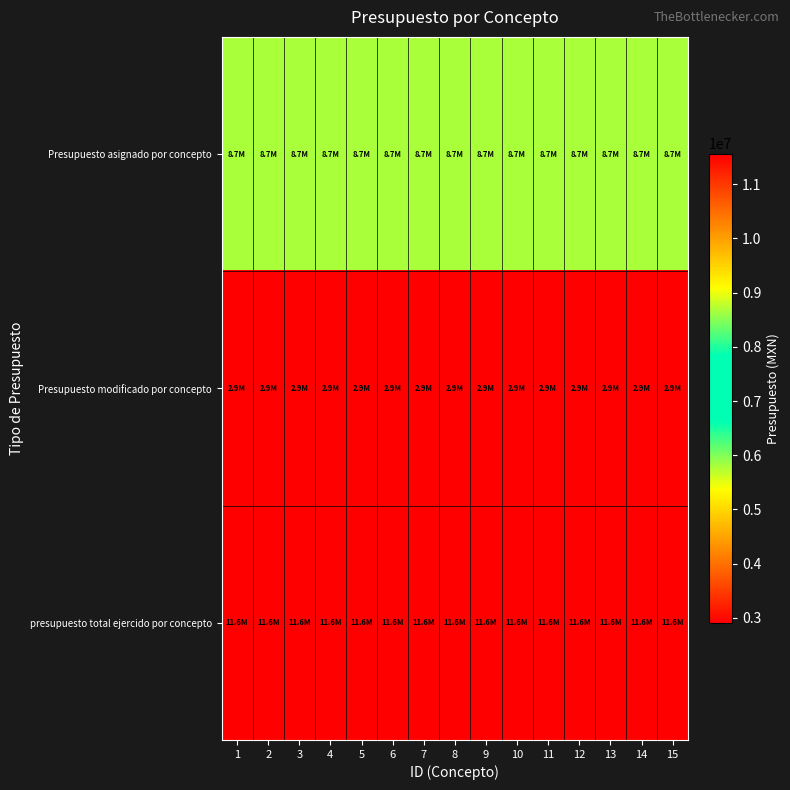

Which series has the largest total across all categories?

presupuesto total ejercido por concepto